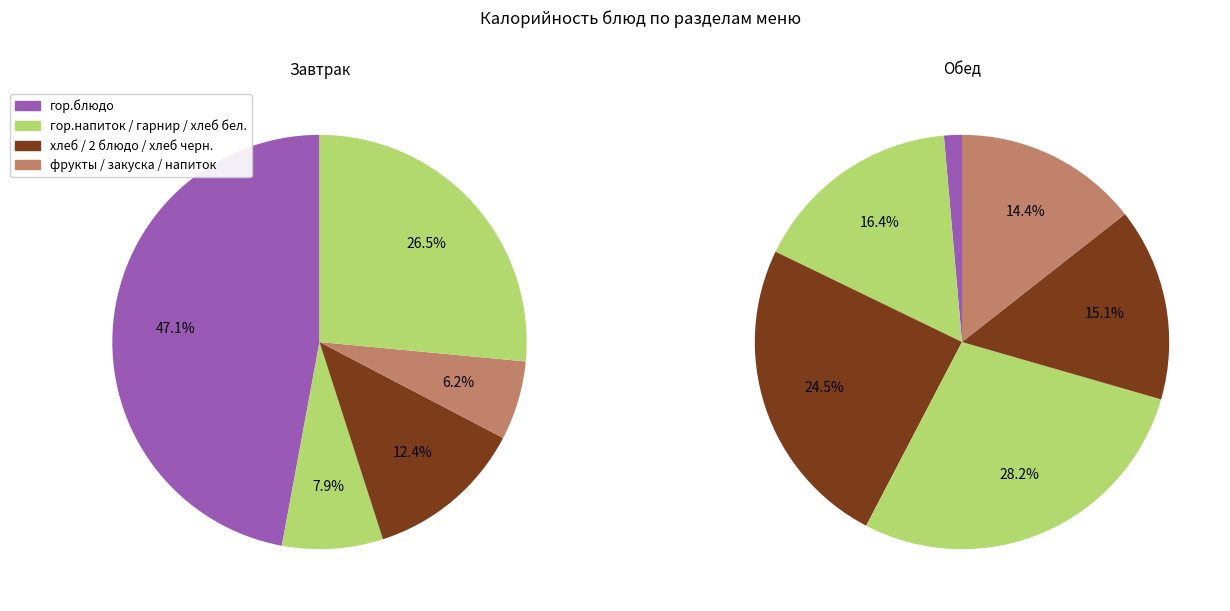

Is it true that 2 блюдо is 1% of the pie?

False